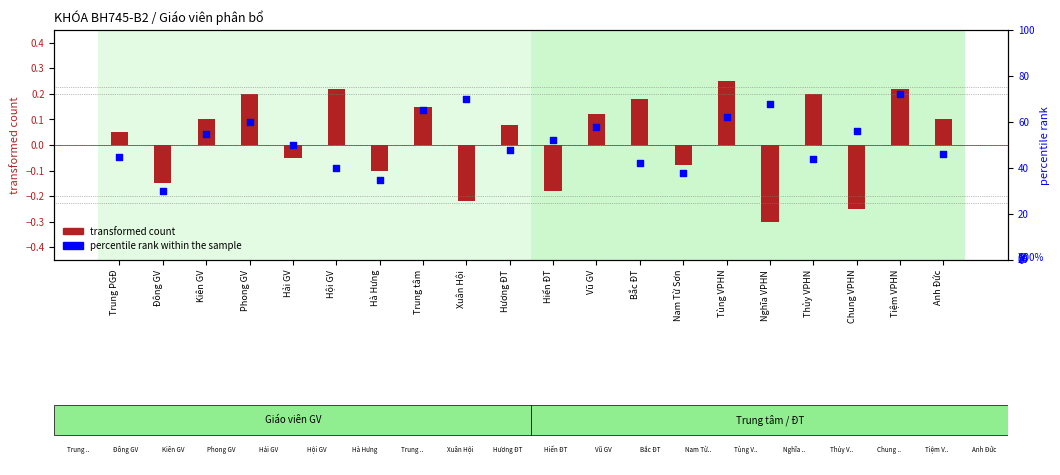

What is the total value across all series at Xuân Hội?

69.8